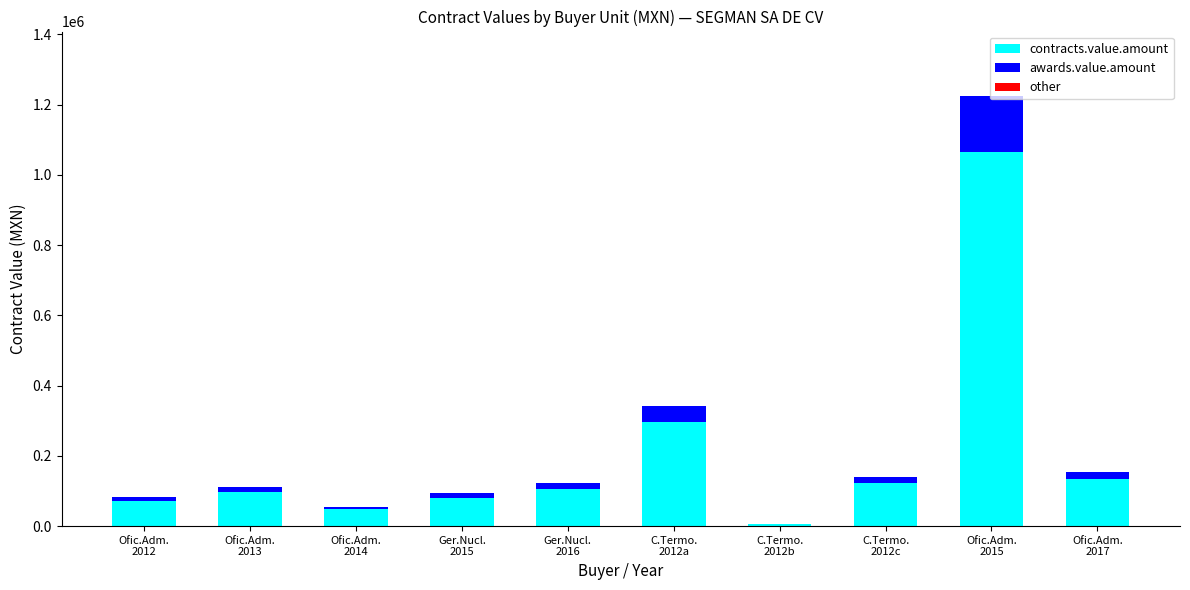

Count the number of data series in this chart.

2